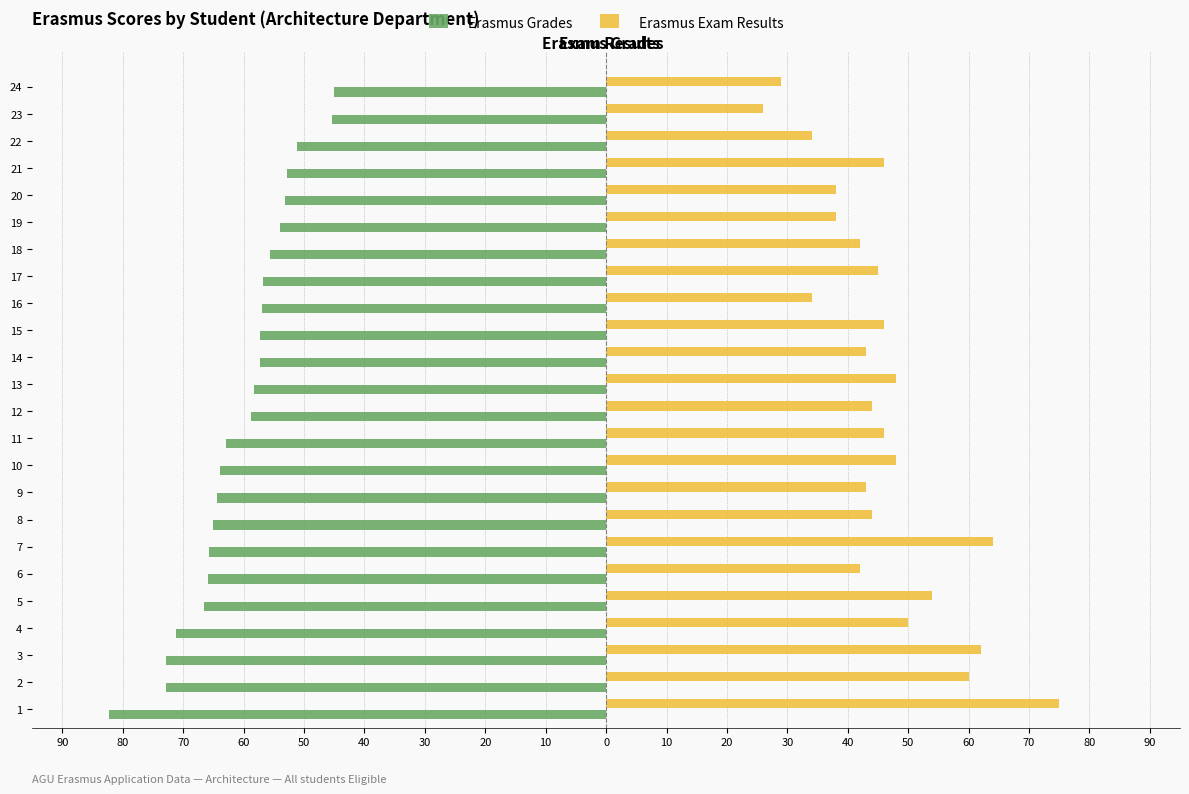

What is the difference between the second highest and minimum values in the Erasmus Exam Results series?

38.0